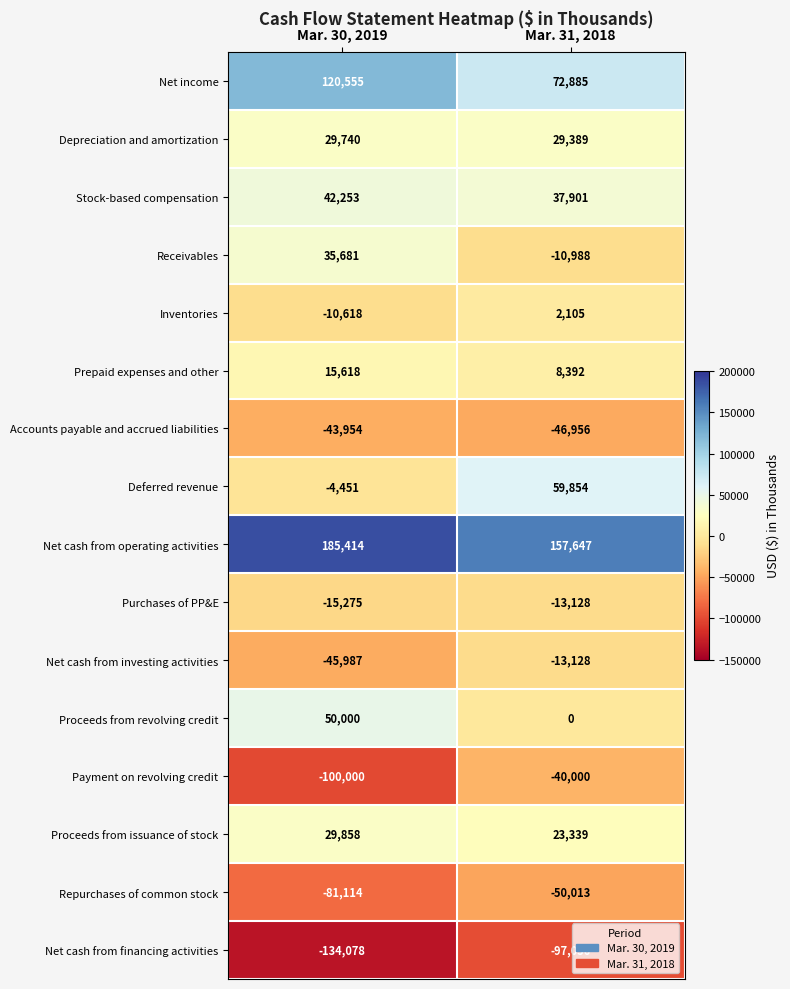

Between Mar. 30, 2019 and Mar. 31, 2018, which series saw the biggest shift?

Deferred revenue